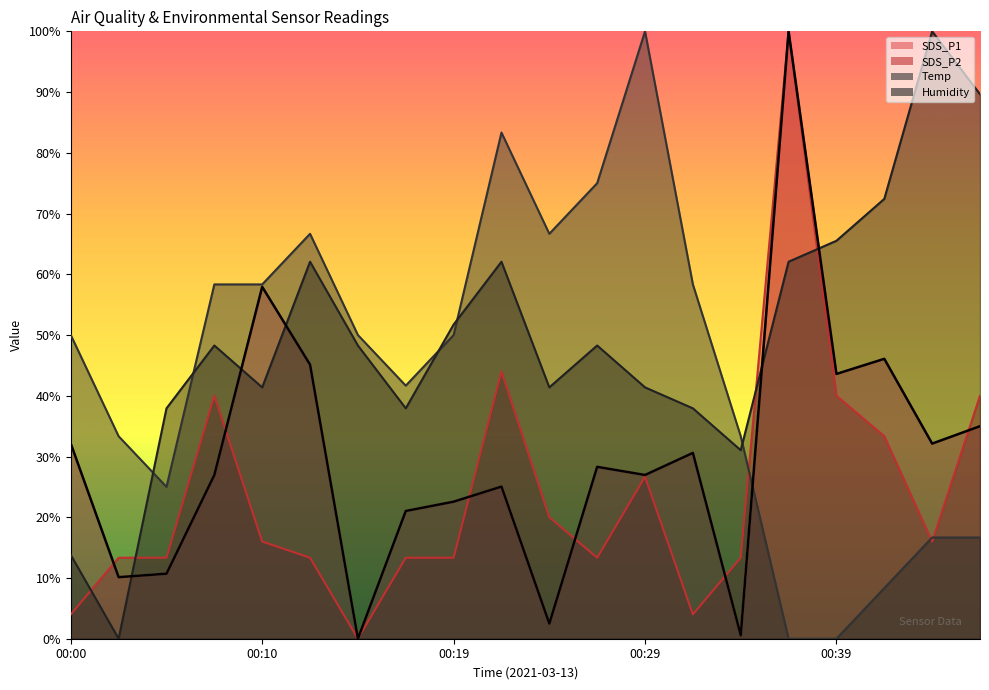

What is the average value of the Temp series?

44.6